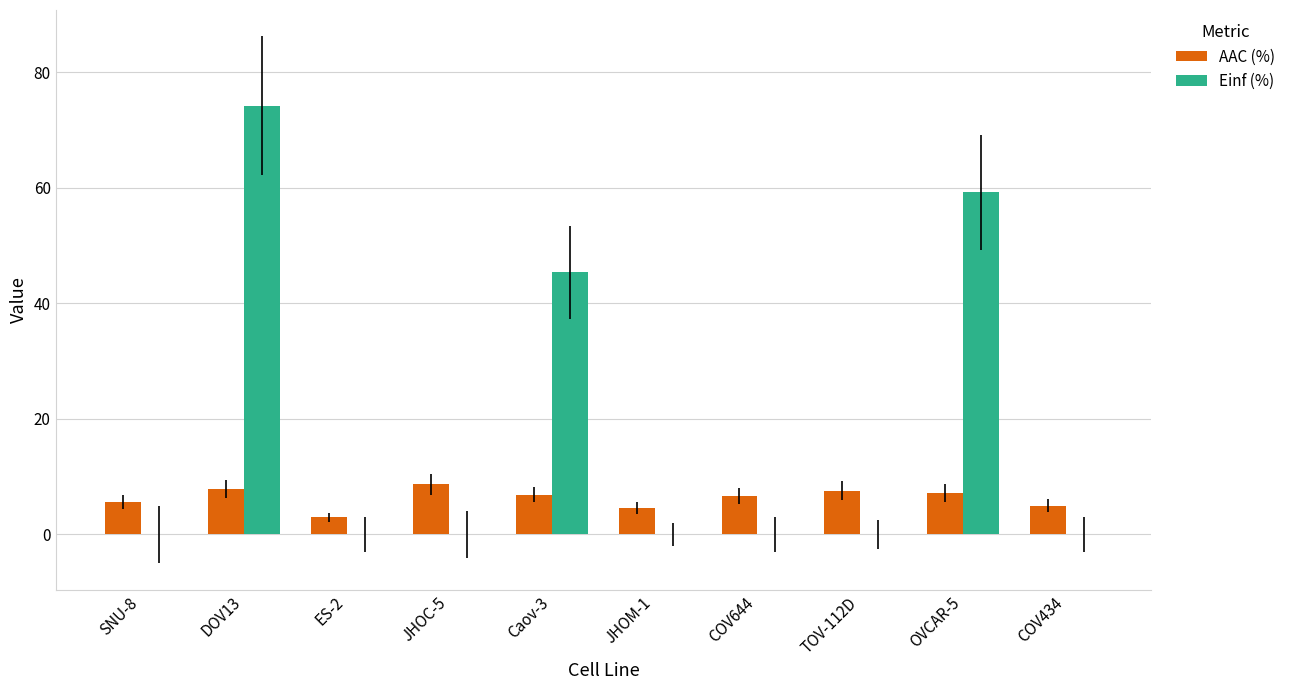

Are the bars horizontal?

No